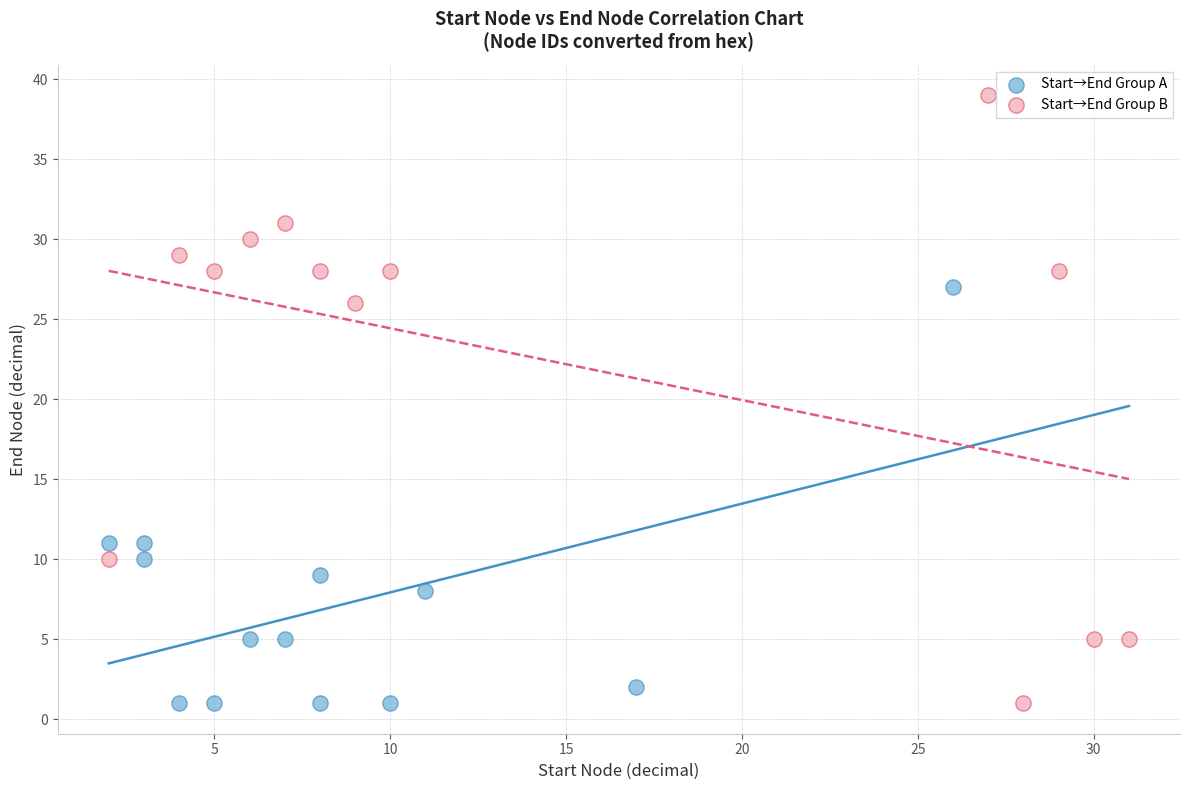

Which series contains the highest Y value?

Start→End Group B